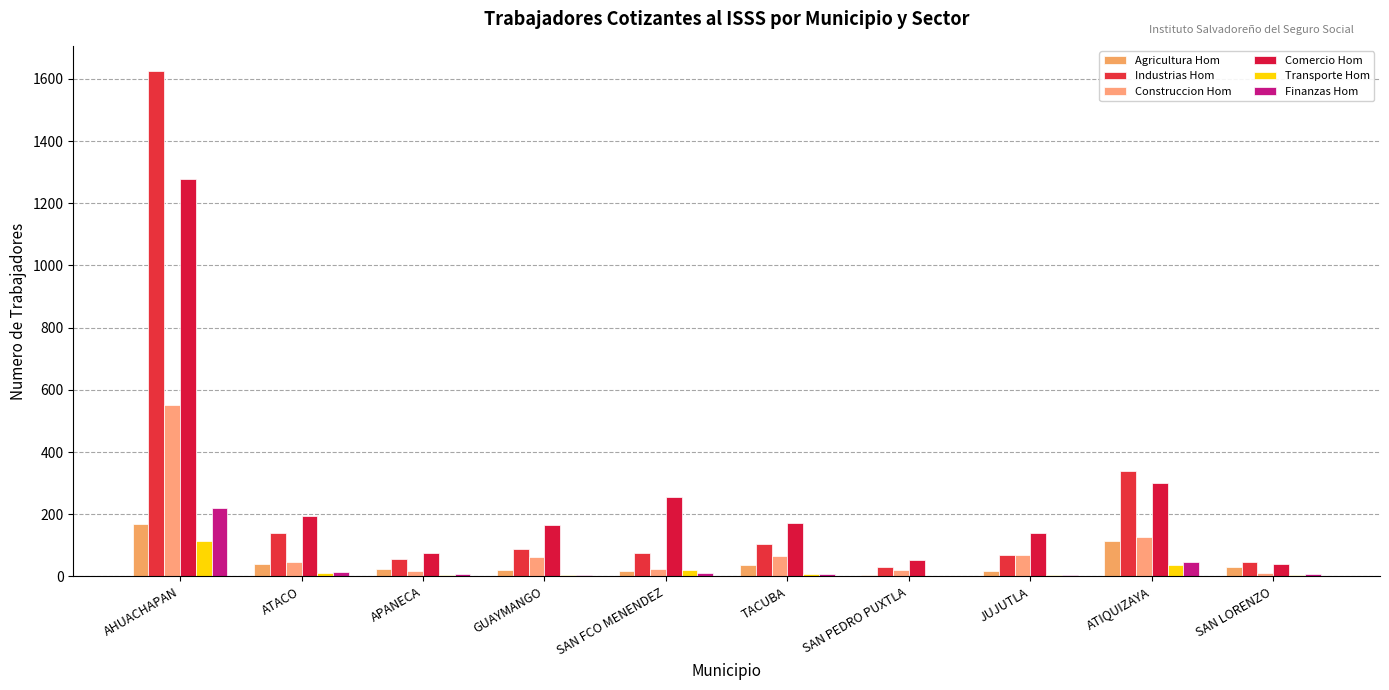

Which has a higher value, TACUBA or ATIQUIZAYA?

ATIQUIZAYA